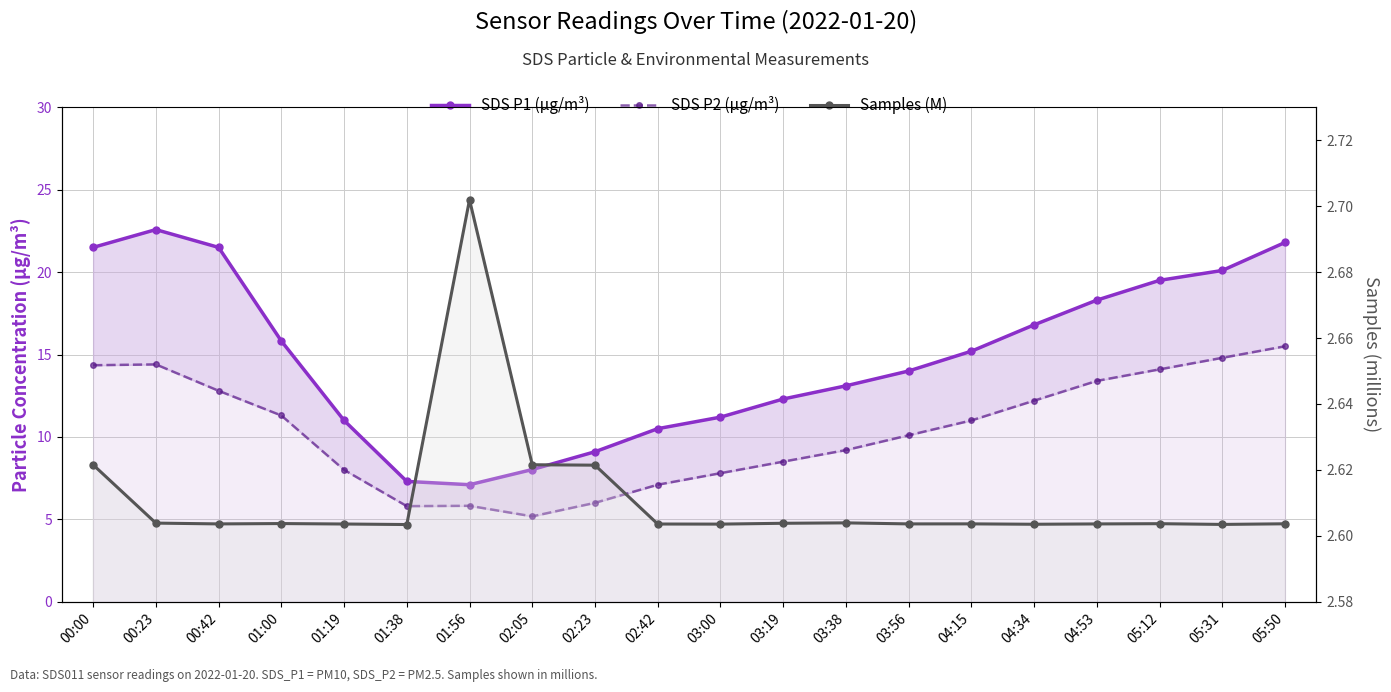

How many lines are shown in the chart?

3